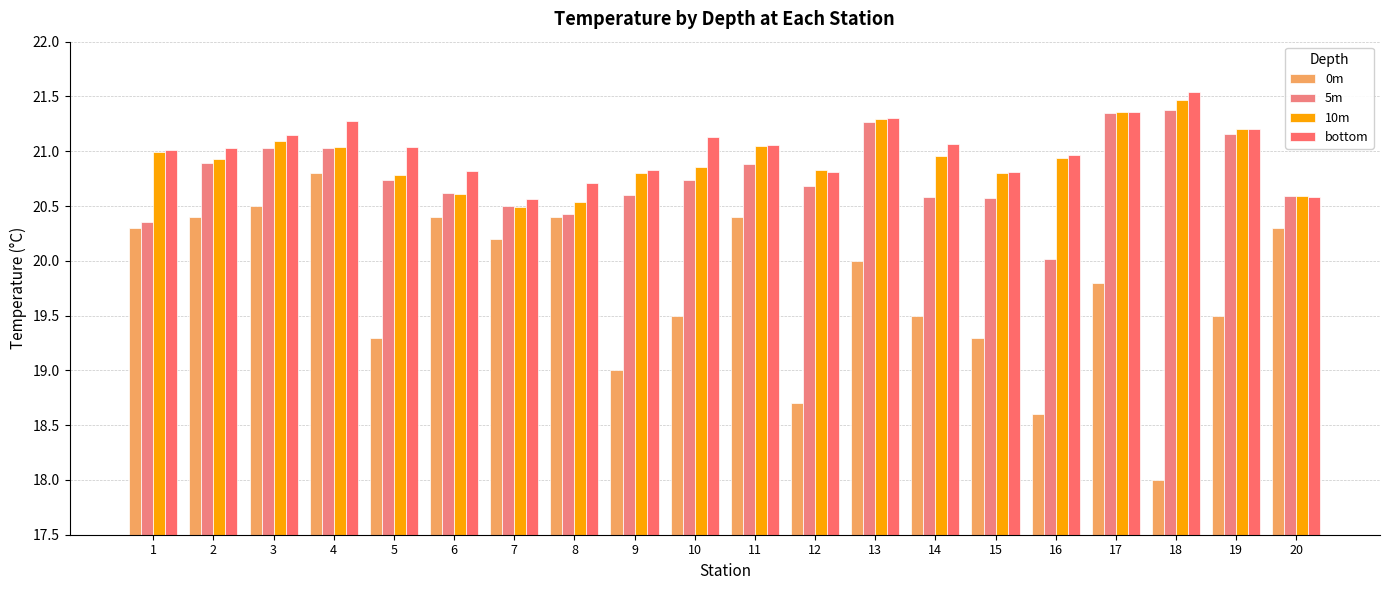

What is the average value of the 10m series?

20.9